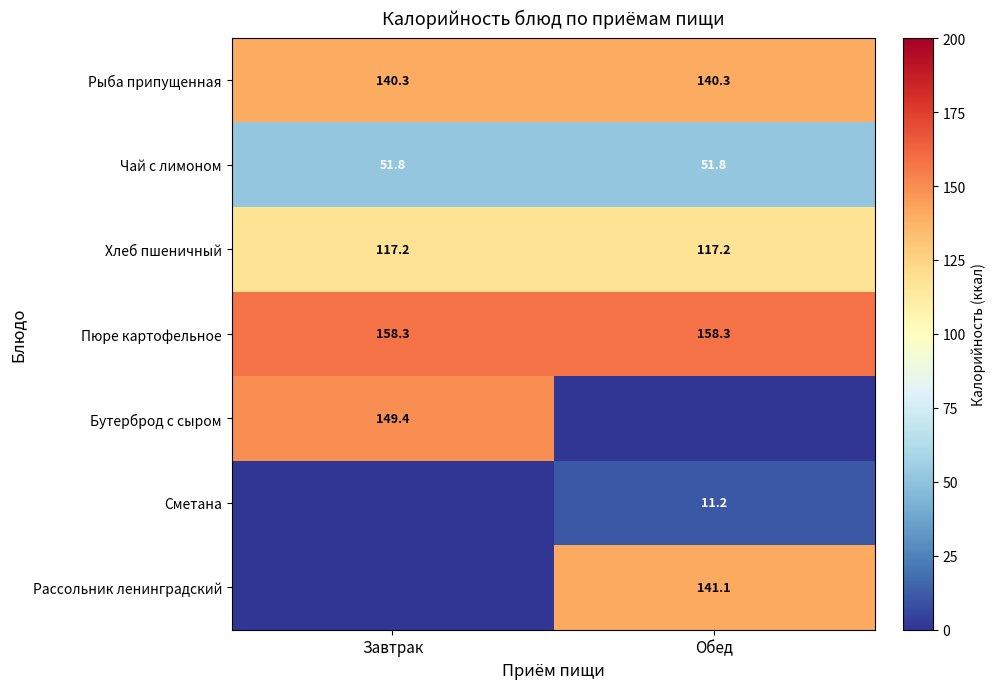

What is the approximate value of Чай с лимоном at Обед?

51.8